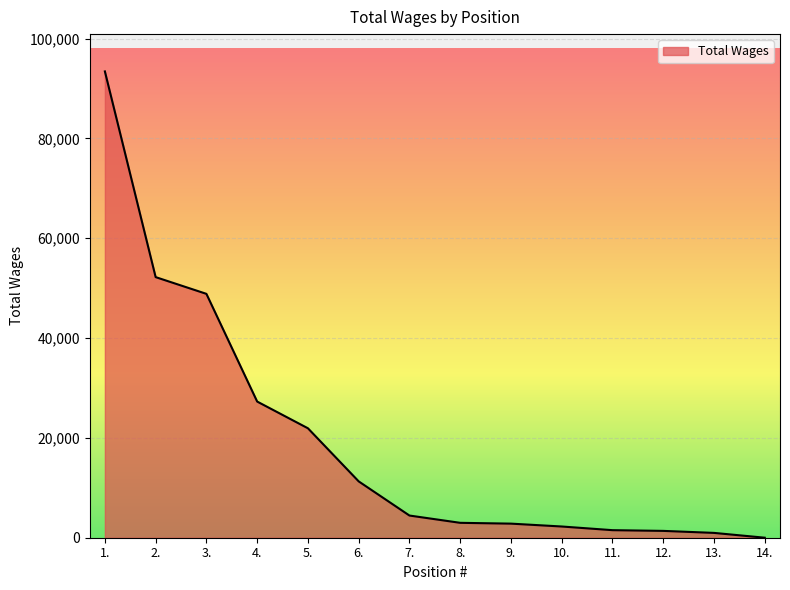

What is the change in value from 4. to 8.?

-24297